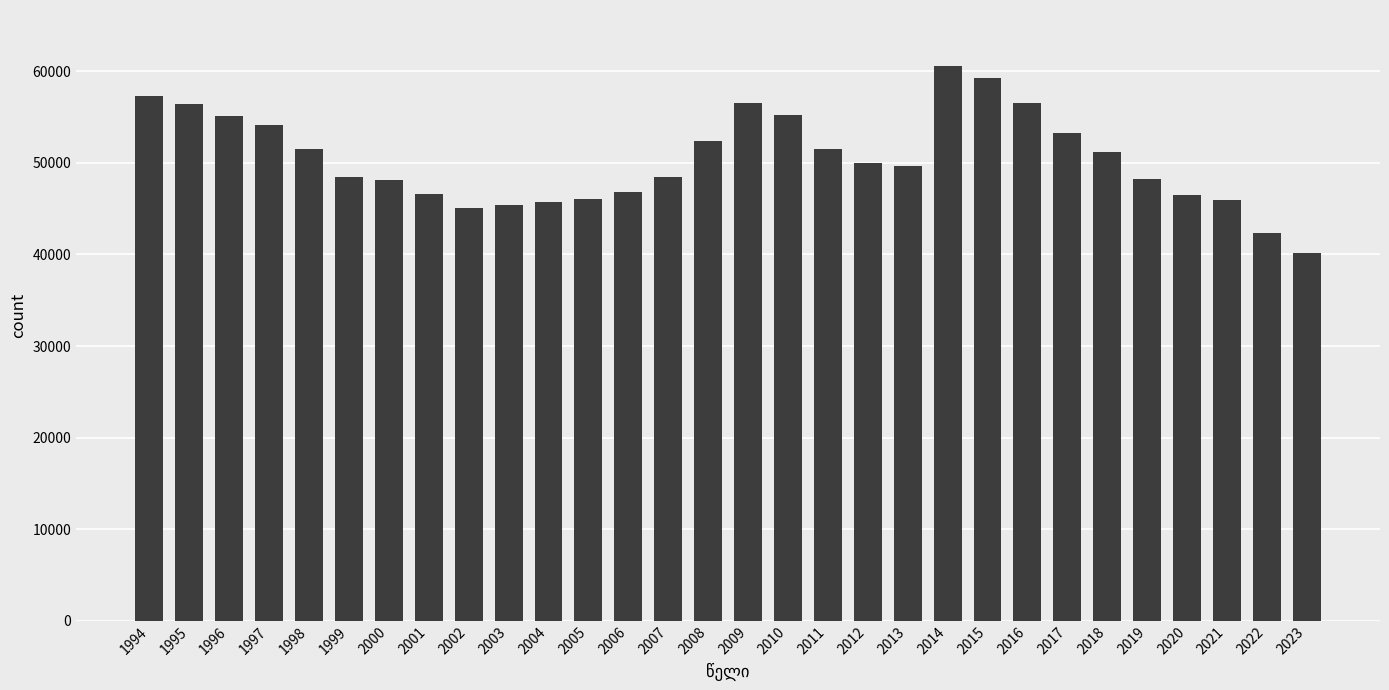

What is the greatest value displayed?

60635